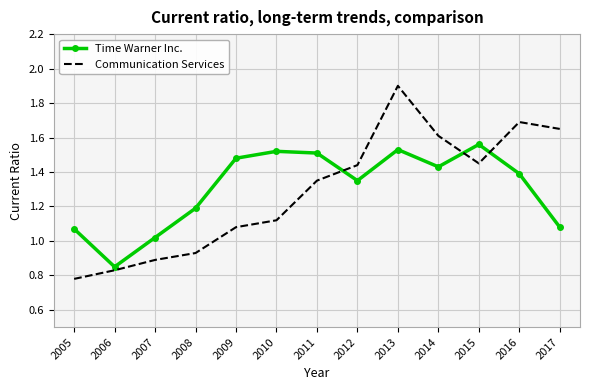

What is the total value across all series at 2011?

2.9